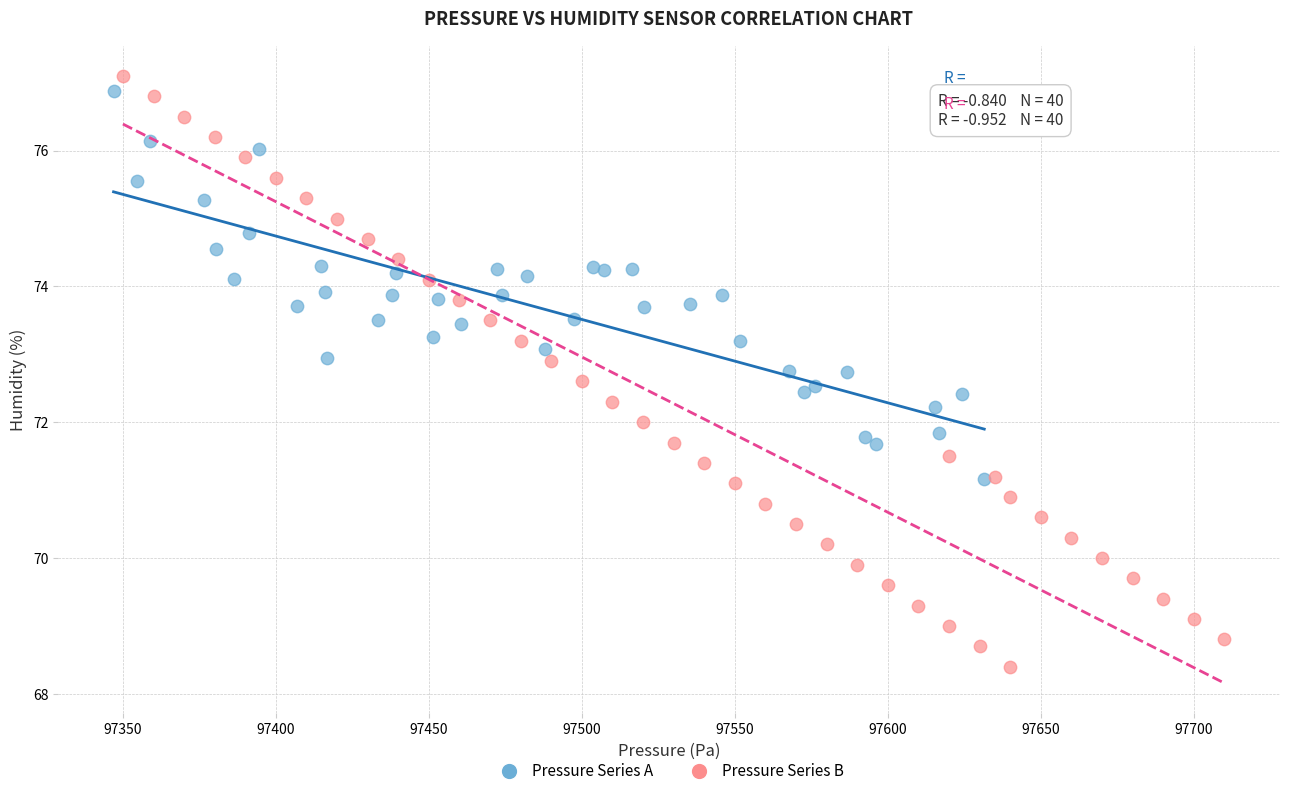

Which series contains the highest Y value?

Pressure Series B